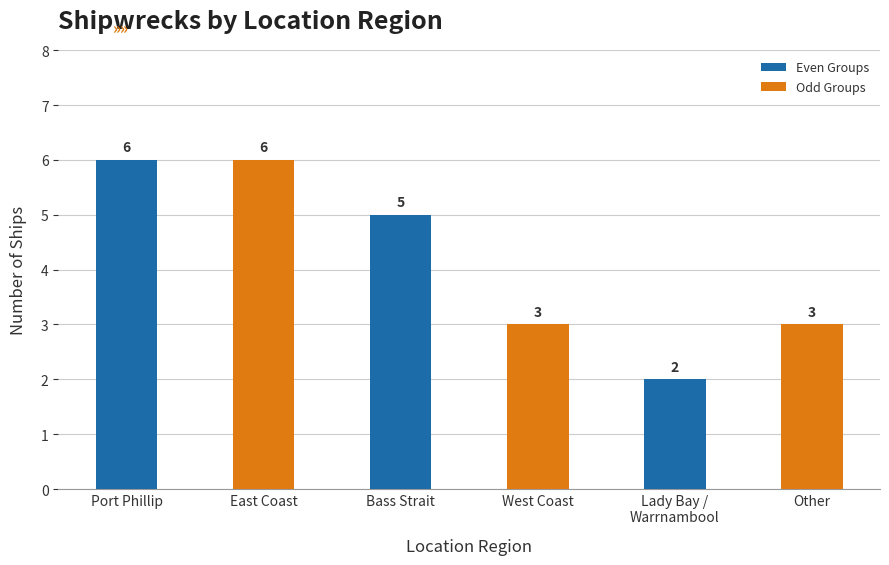

Where does the data first go above 5?

Port Phillip